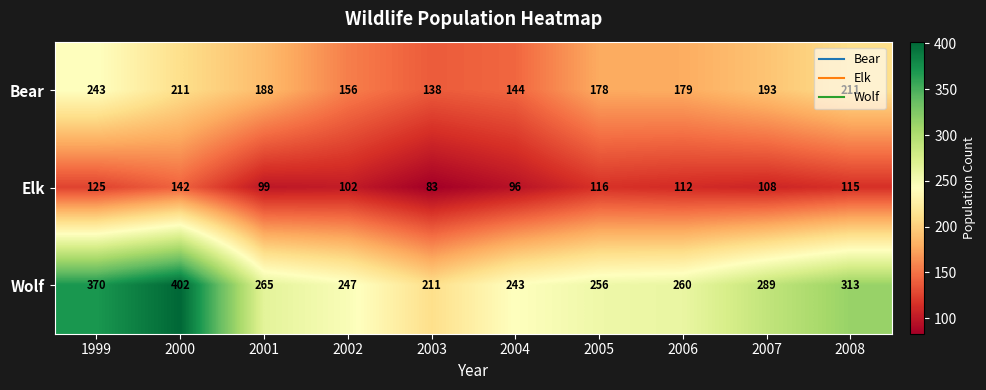

Which series has the widest spread of values?

Wolf